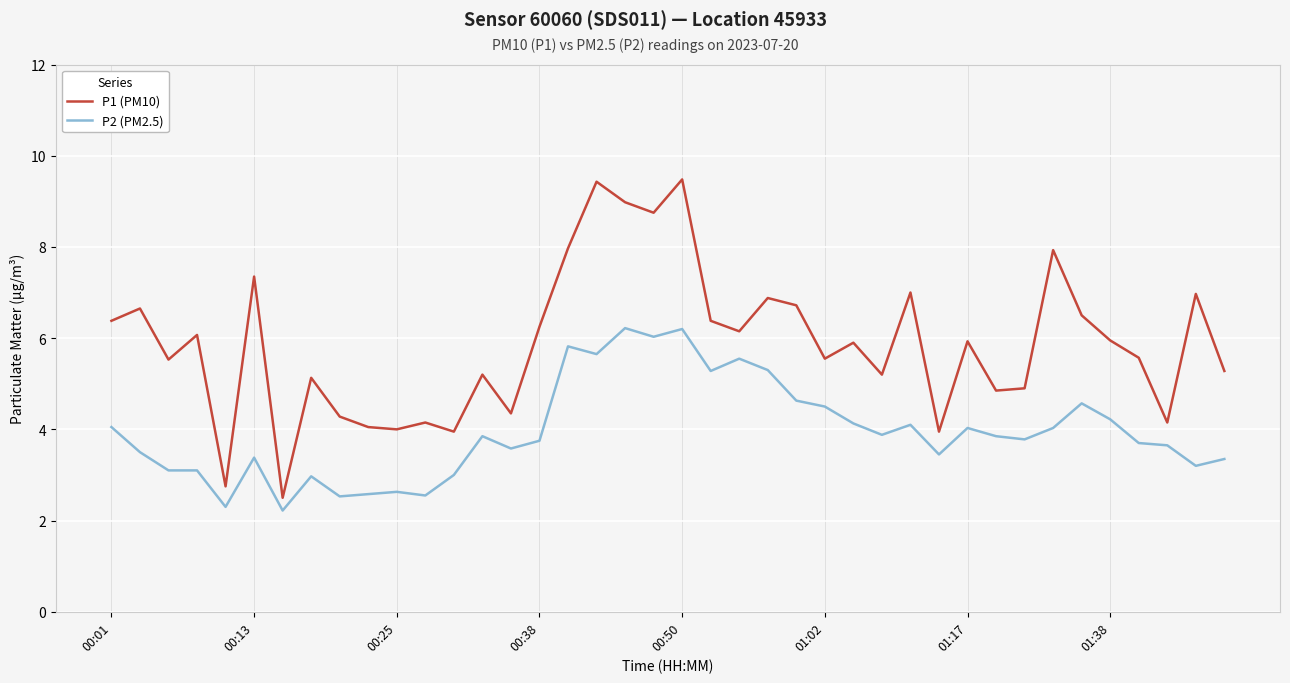

Which series has the widest spread of values?

P1 (PM10)